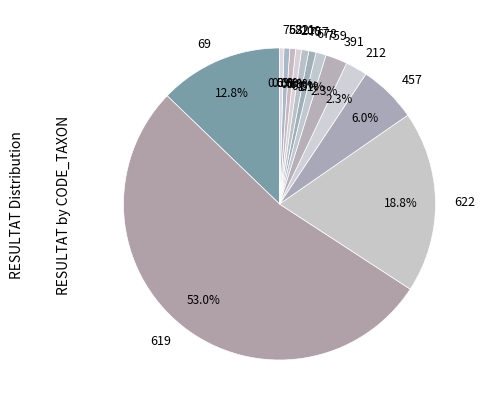

To the nearest percent, what percentage of the pie is 211?

1%